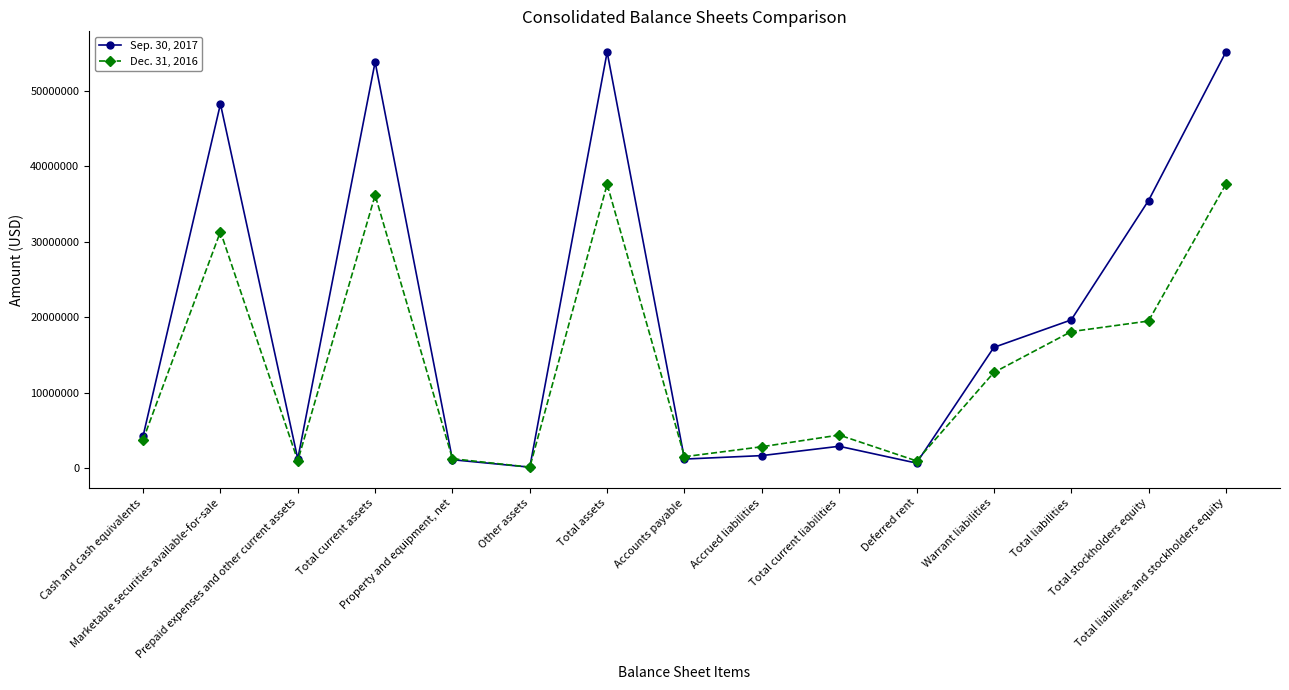

What is the average value of the Sep. 30, 2017 series?

19793092